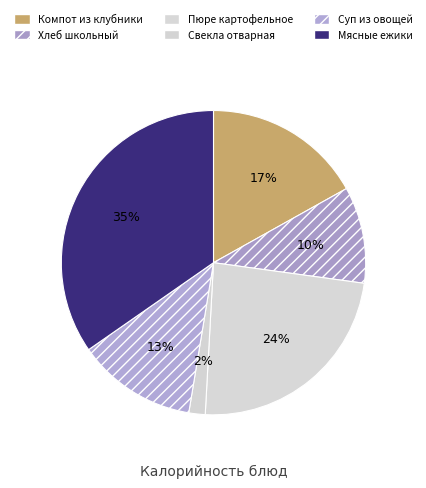

Is it true that Хлеб школьный is 22% of the pie?

False